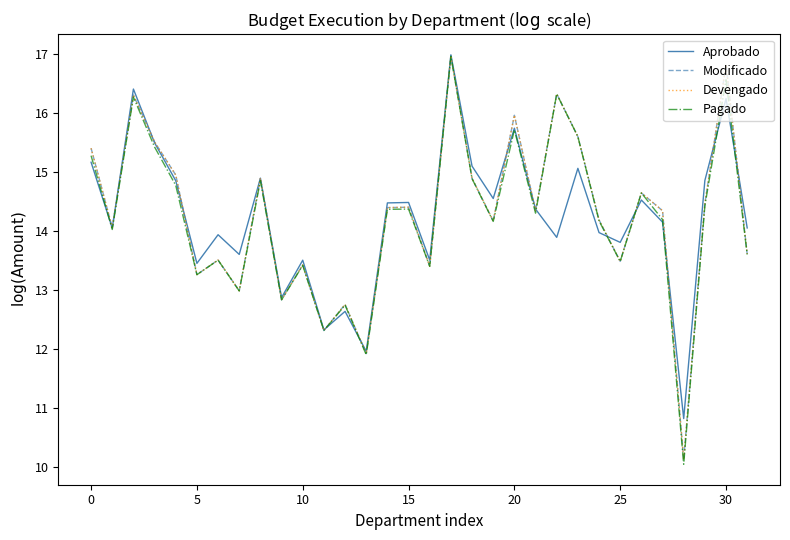

Does the chart have visible grid lines?

No